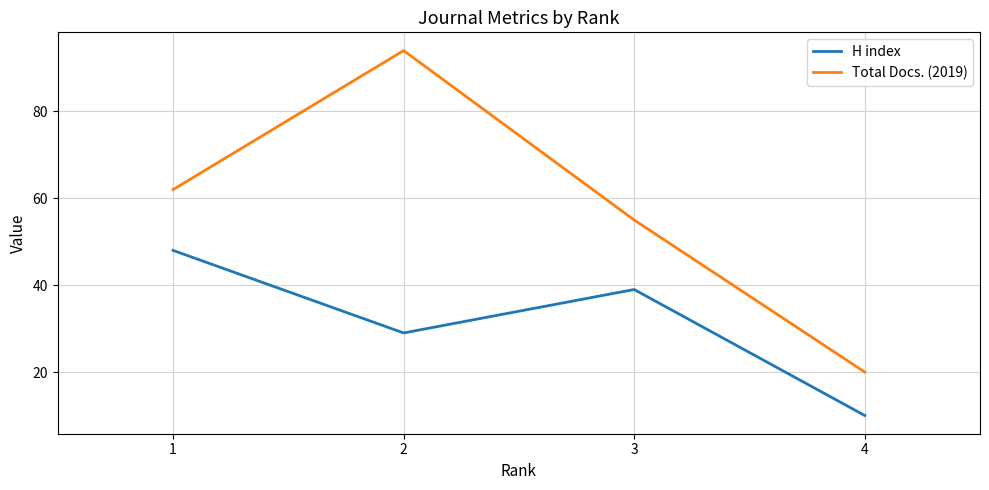

What is the sum of all Total Docs. (2019) values?

231